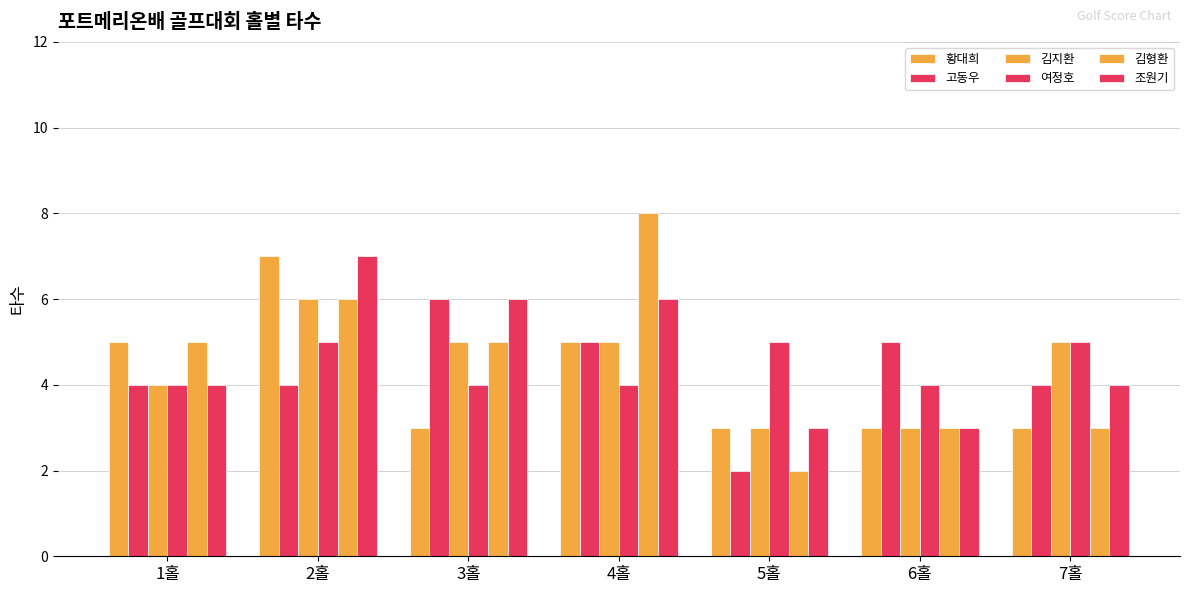

Rank the series by their maximum value, from lowest to highest.

여정호, 고동우, 김지환, 황대희, 조원기, 김형환